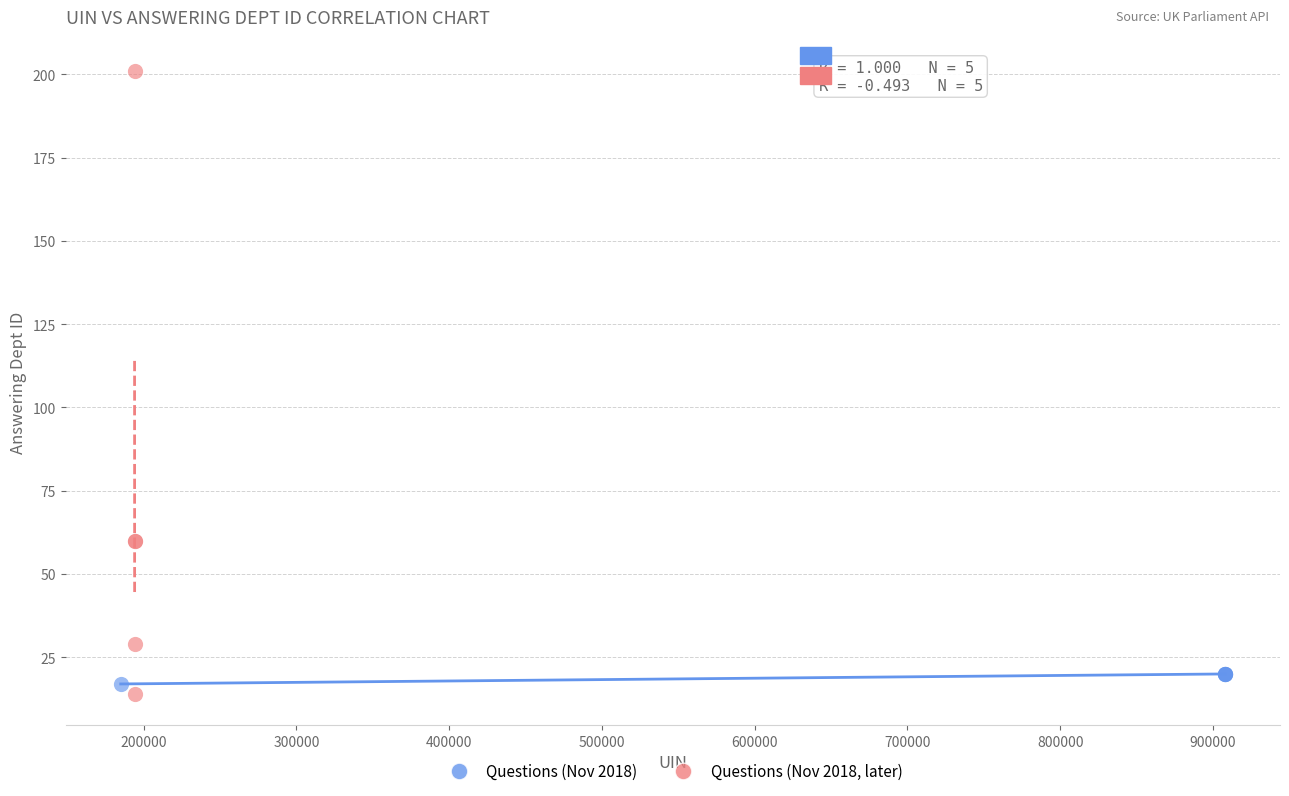

What are all the series names shown in the legend?

Questions (Nov 2018), Questions (Nov 2018, later)